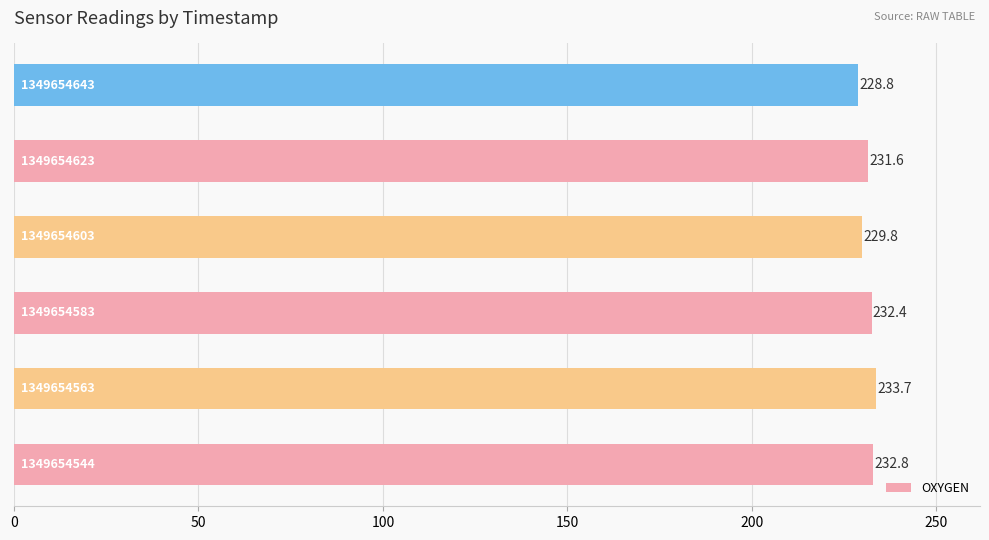

What is the greatest value displayed?

233.7